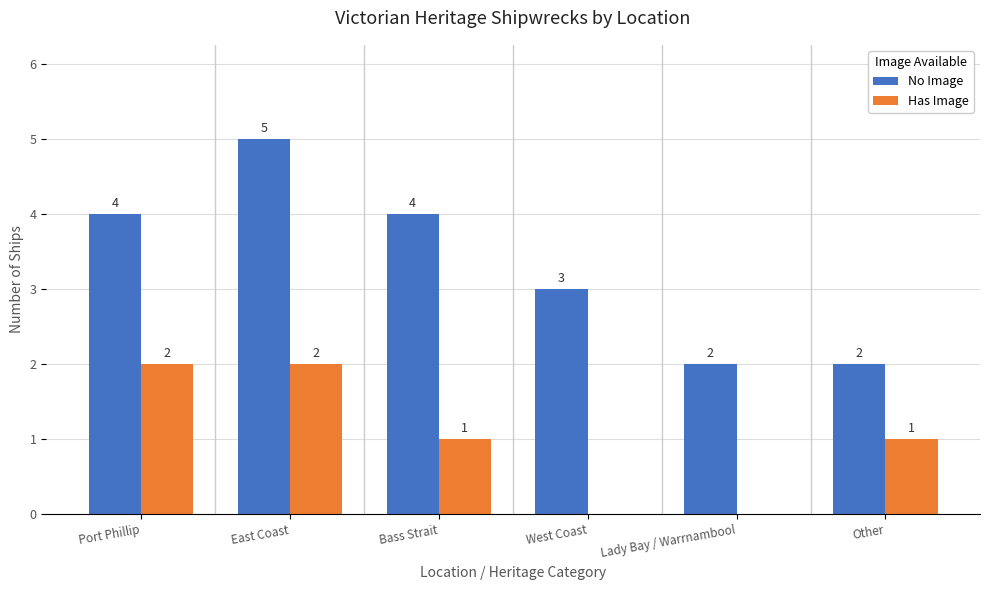

Which series changed the most between Bass Strait and Lady Bay / Warrnambool?

No Image